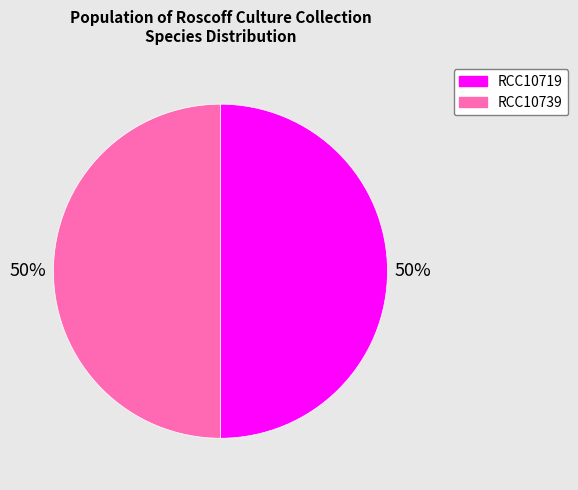

Is it true that RCC10719 is 40% of the pie?

False